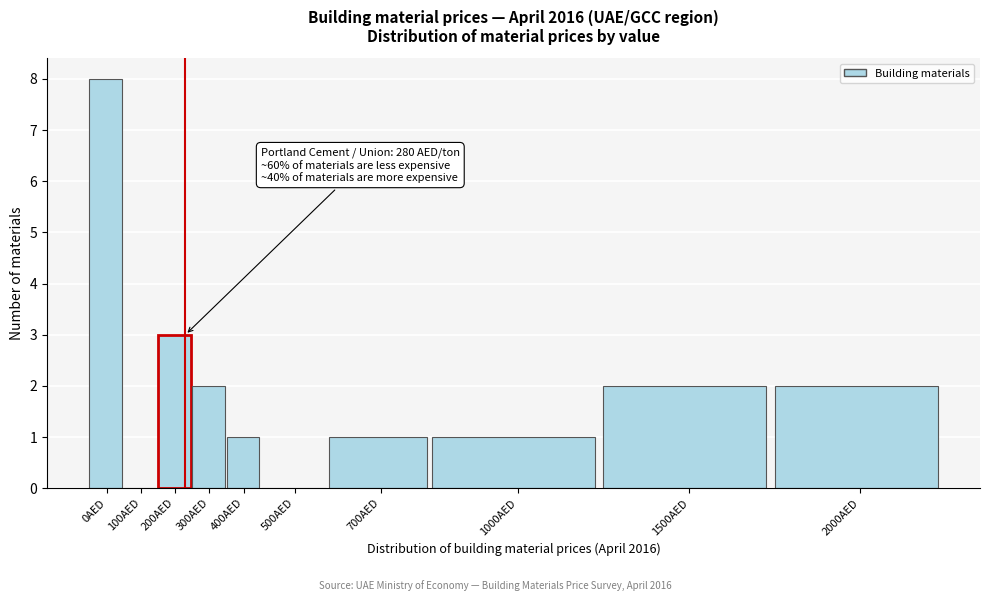

Reading left to right, extract all data points from this chart.

0AED=8	100AED=0	200AED=3	300AED=2	400AED=1	500AED=0	700AED=1	1000AED=1	1500AED=2	2000AED=2